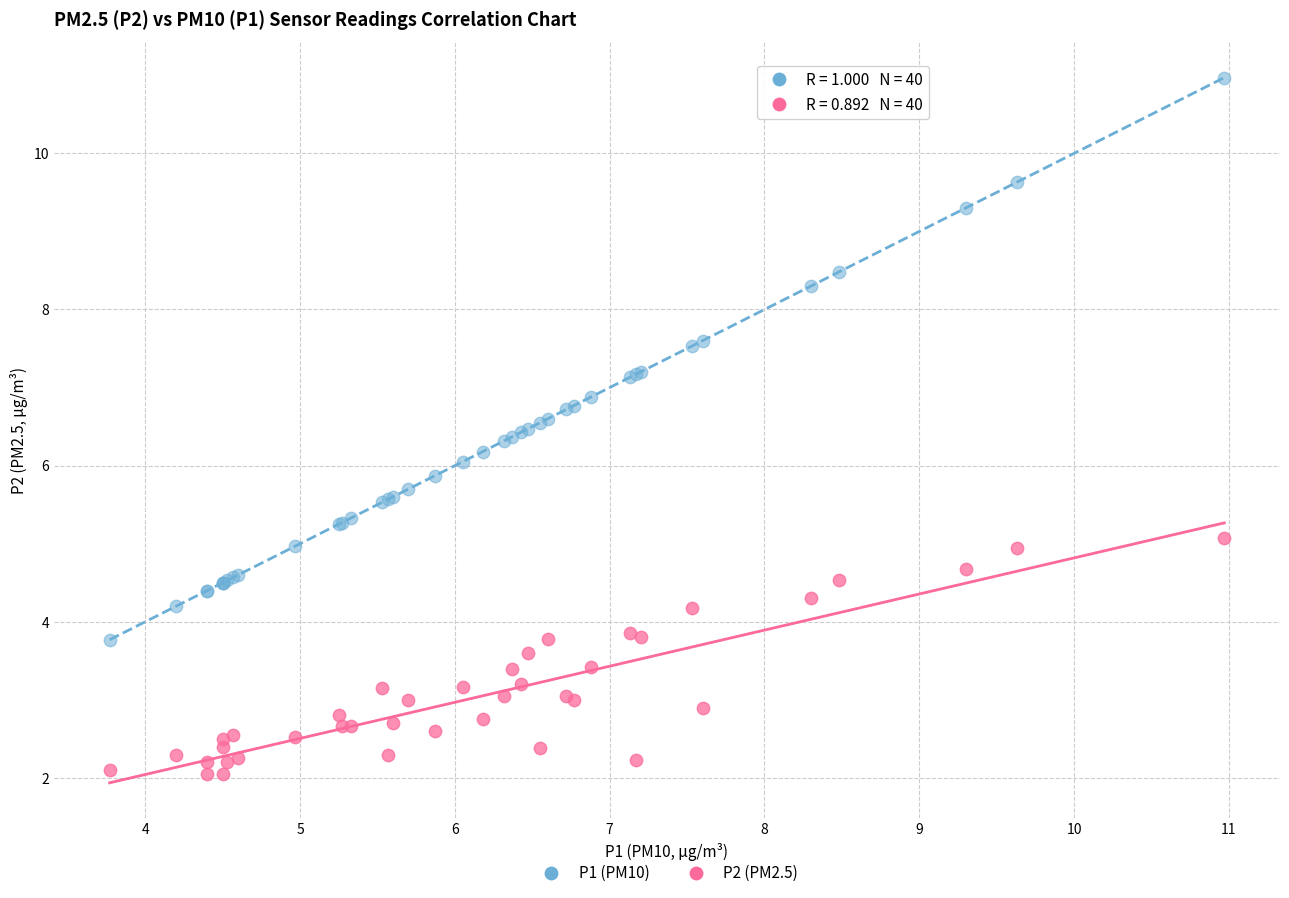

Which series reaches the maximum Y coordinate?

P1 (PM10)